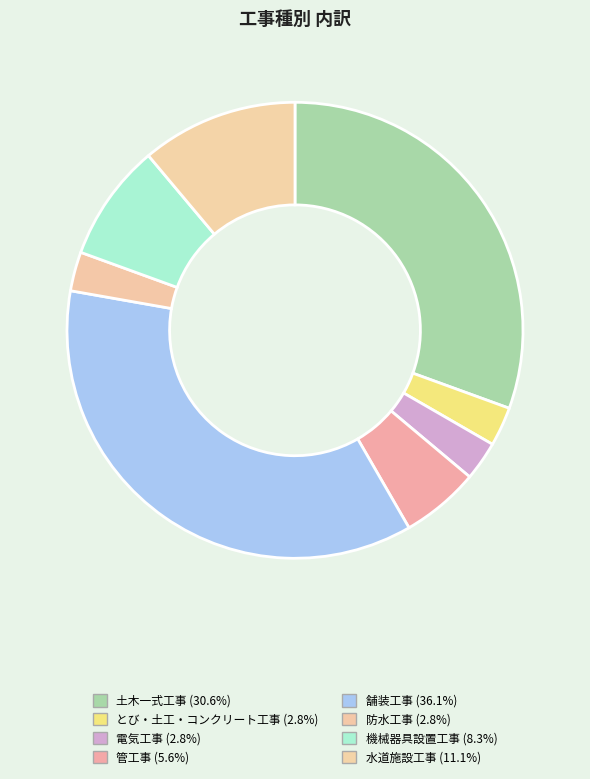

Rank the categories by value from lowest to highest.

とび・土工・コンクリート工事, 電気工事, 防水工事, 管工事, 機械器具設置工事, 水道施設工事, 土木一式工事, 舗装工事